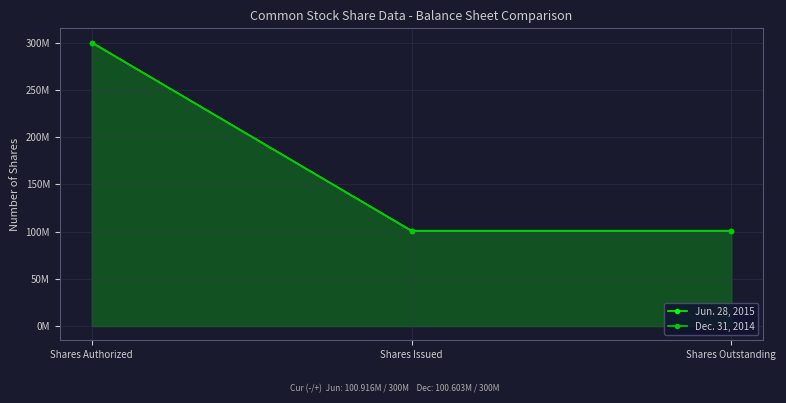

Reading left to right, extract all data points from this chart.

Jun. 28, 2015: Shares Authorized=300000000	Shares Issued=100916000	Shares Outstanding=100916000
Dec. 31, 2014: Shares Authorized=300000000	Shares Issued=100603000	Shares Outstanding=100603000